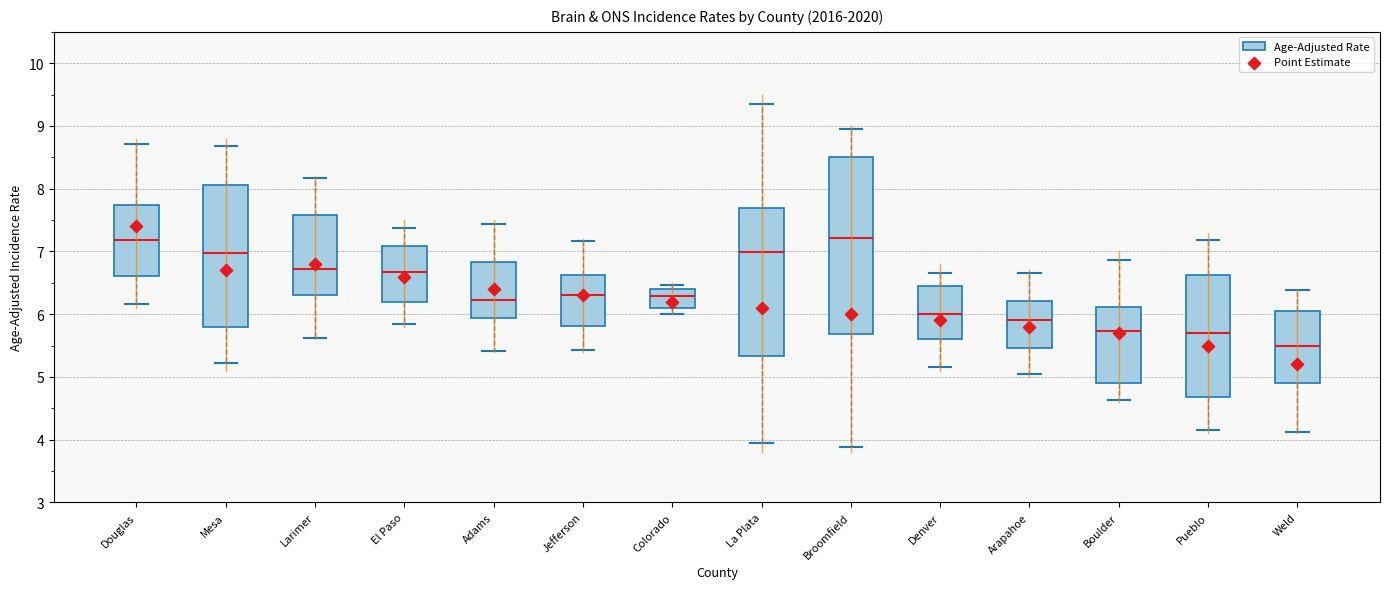

Comparing the boxes themselves (not the whiskers), which one is the tallest?

Broomfield